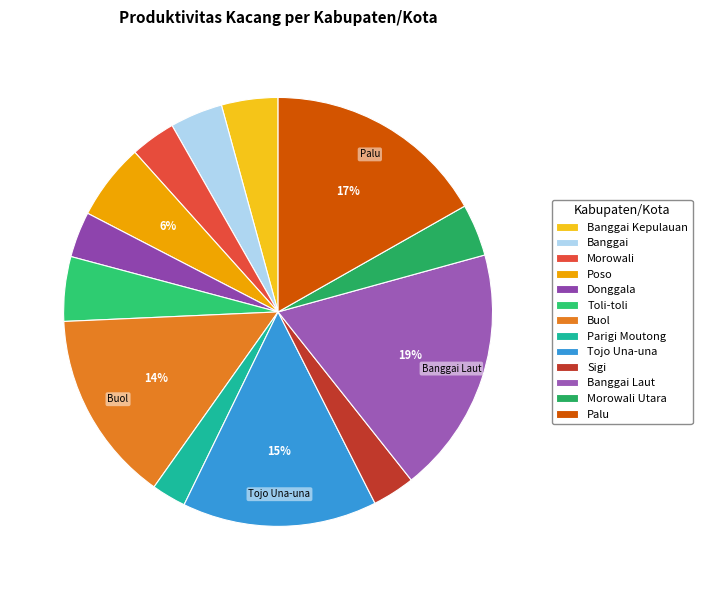

Is there a majority slice in this chart?

No